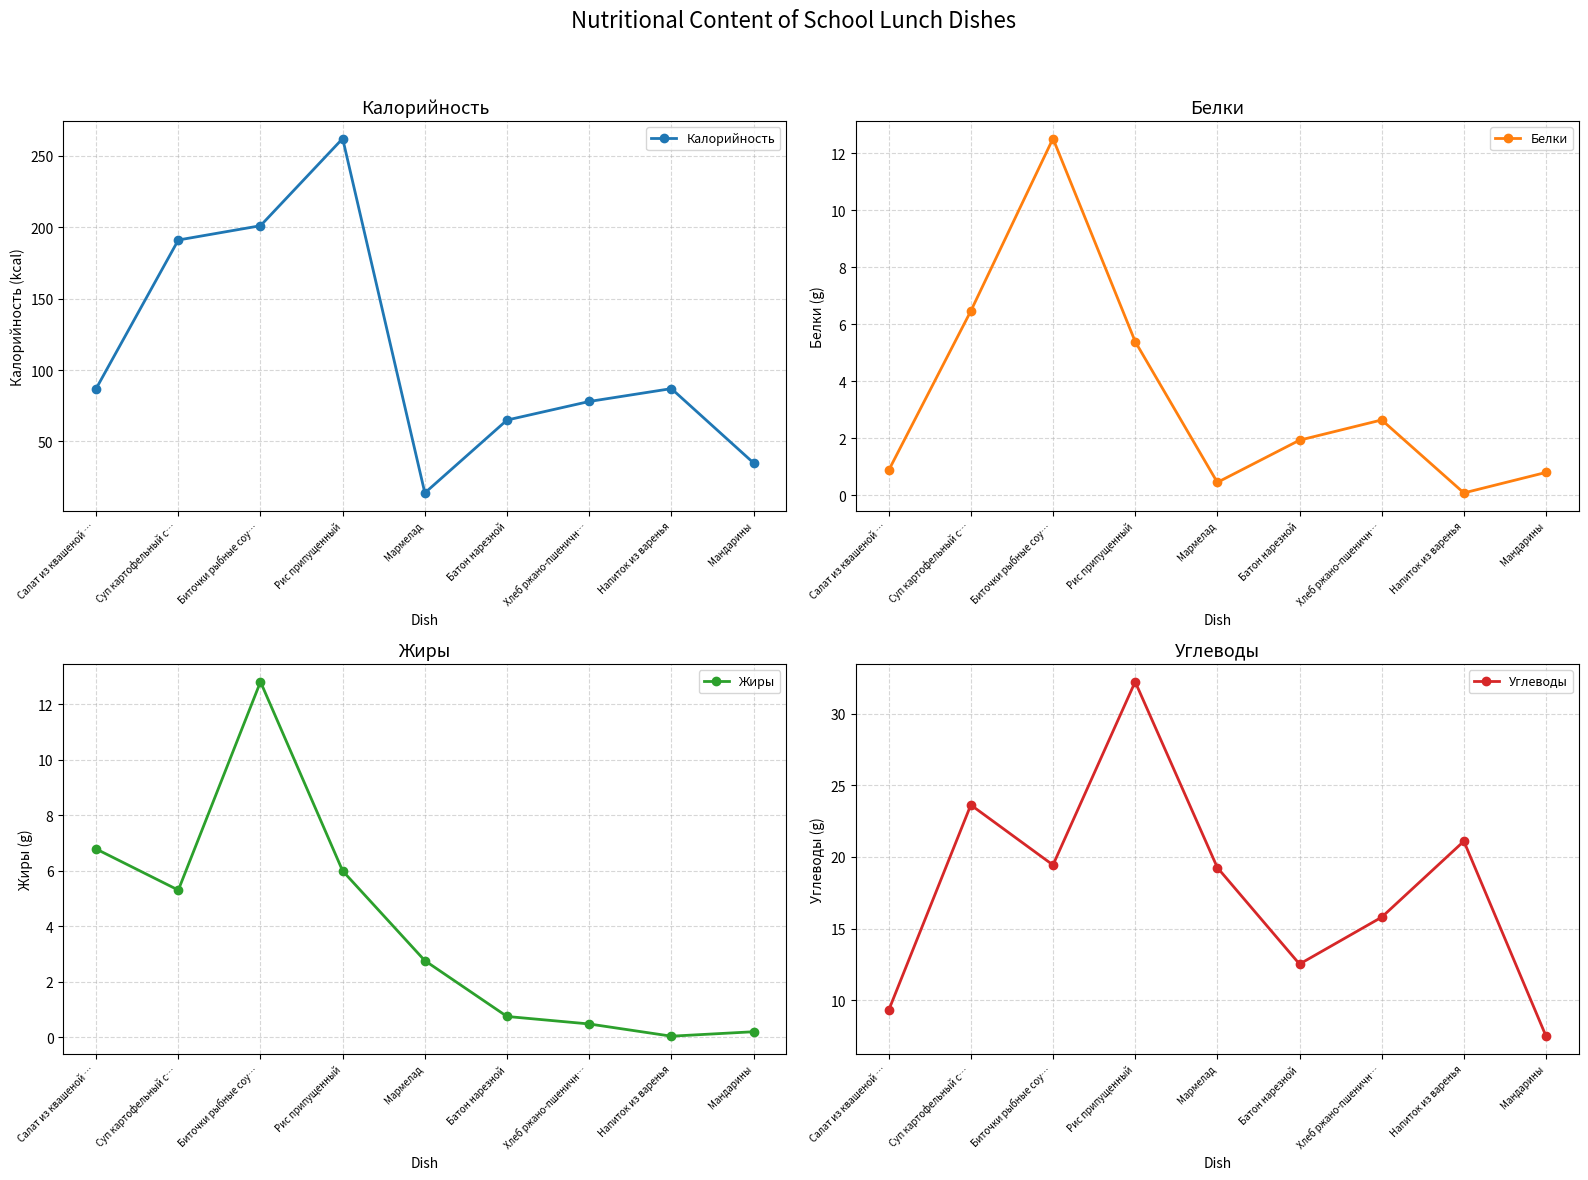

Is it true that Калорийность equals 87.0 at Салат из квашеной …?

True